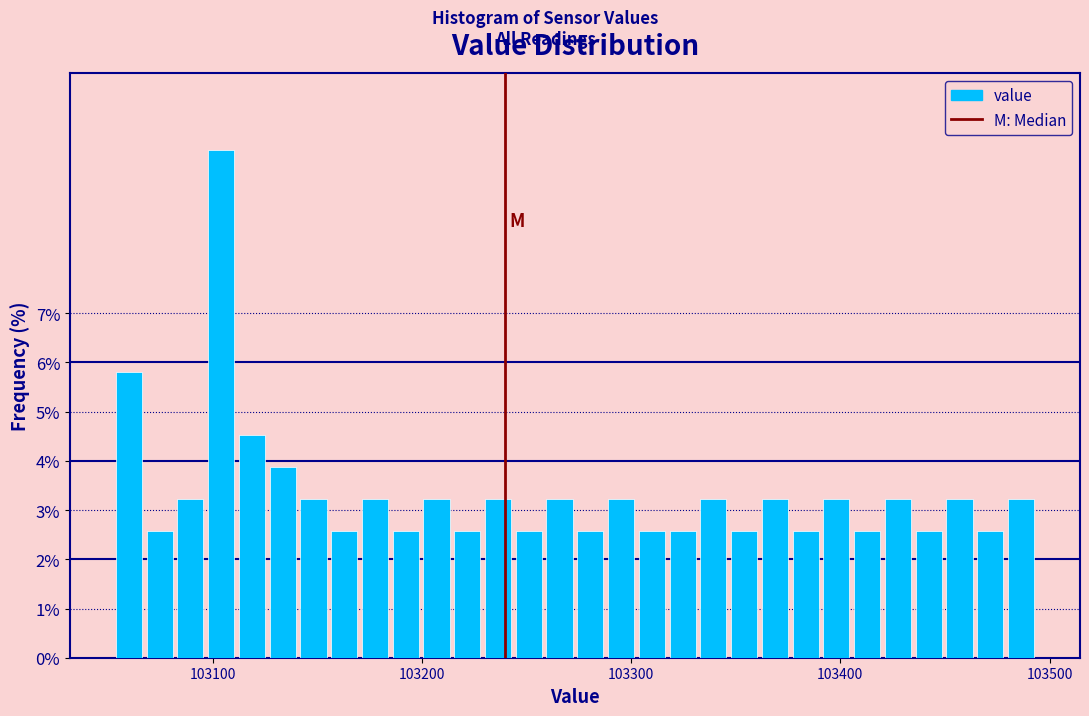

Around what value on the x-axis is the tallest bar? Give the approximate position of its centre, as read against the axis.

103100